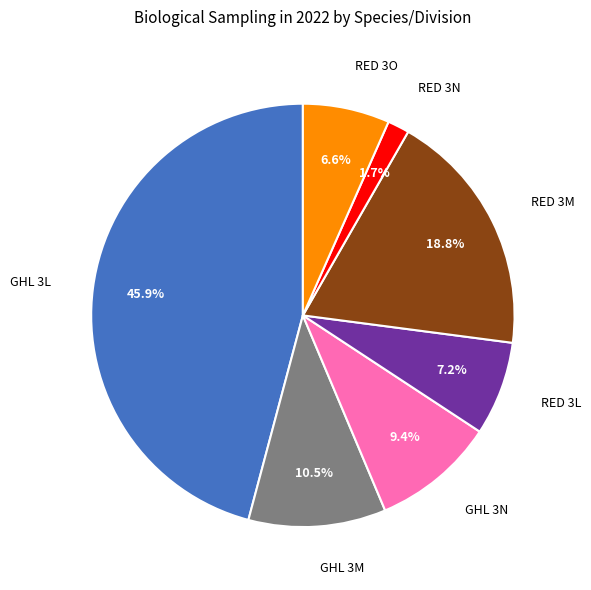

Rank the categories by value from lowest to highest.

RED 3N, RED 3O, RED 3L, GHL 3N, GHL 3M, RED 3M, GHL 3L